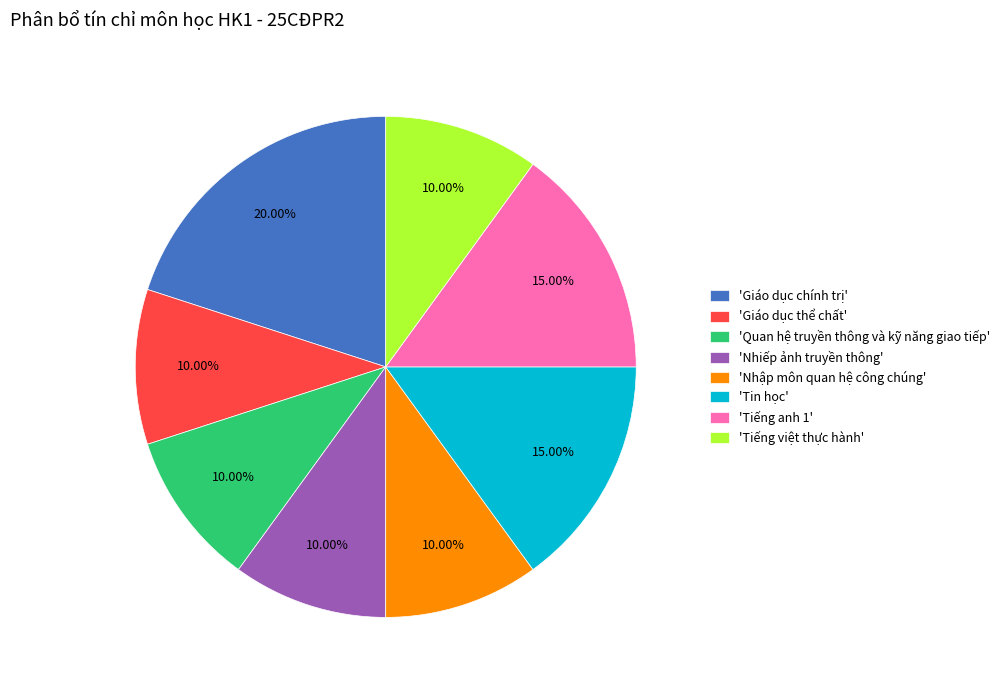

Is there any slice that represents more than half of the pie?

No